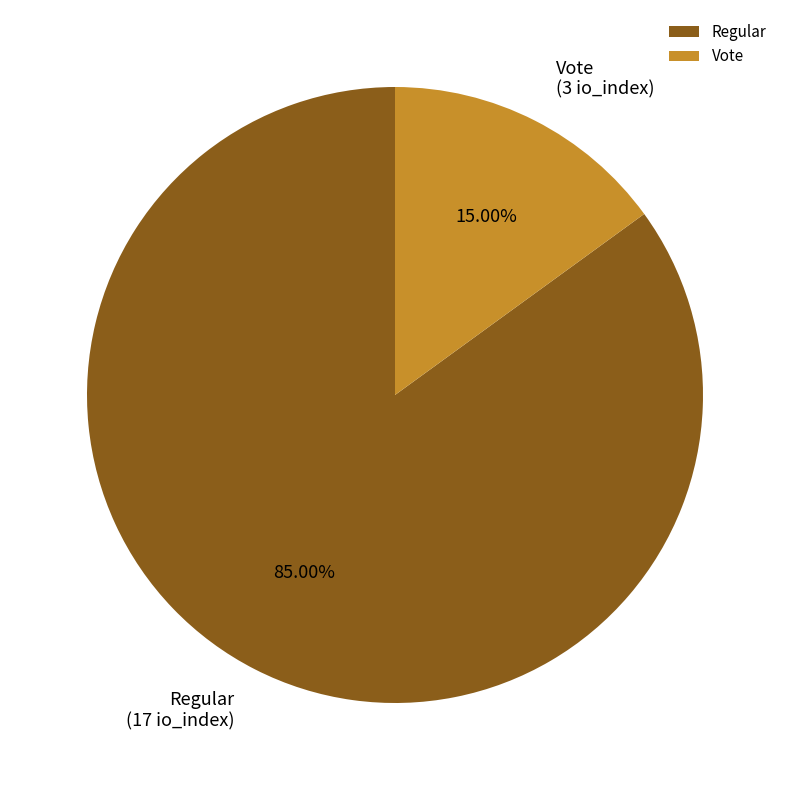

Which slice is the largest?

Regular